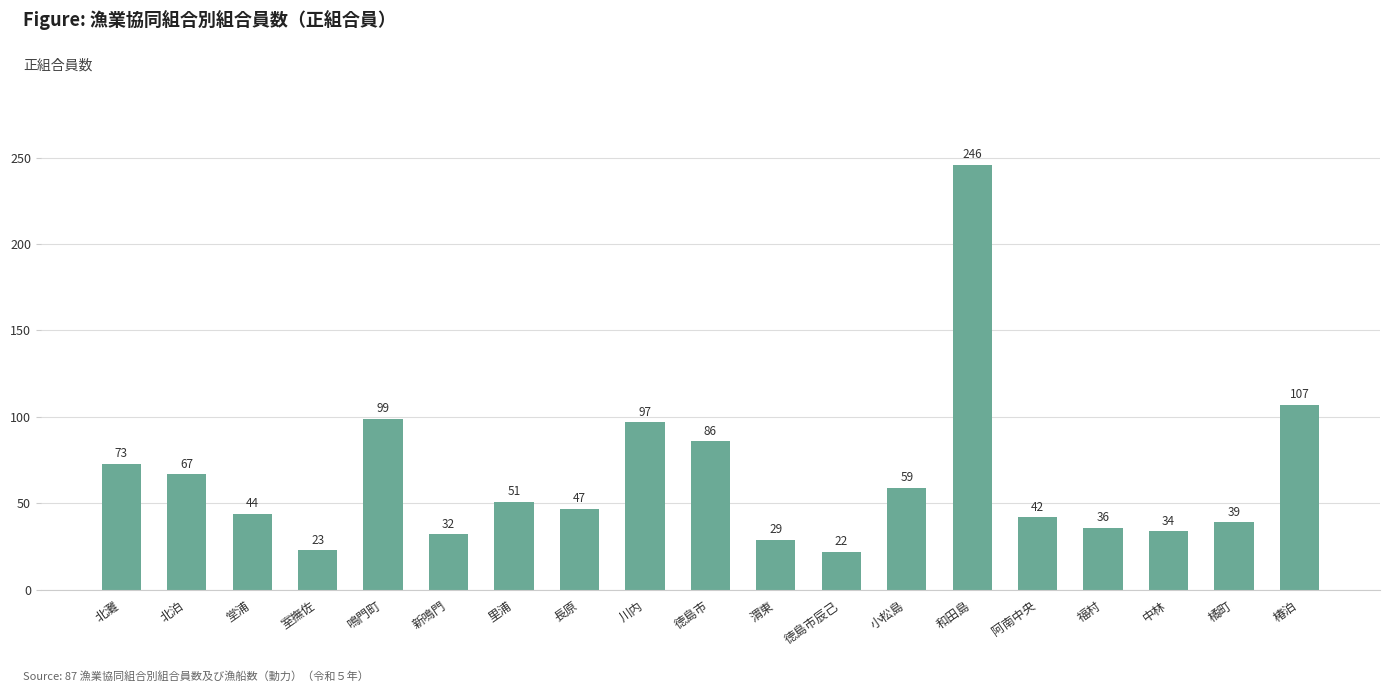

How many data points are less than 47?

9